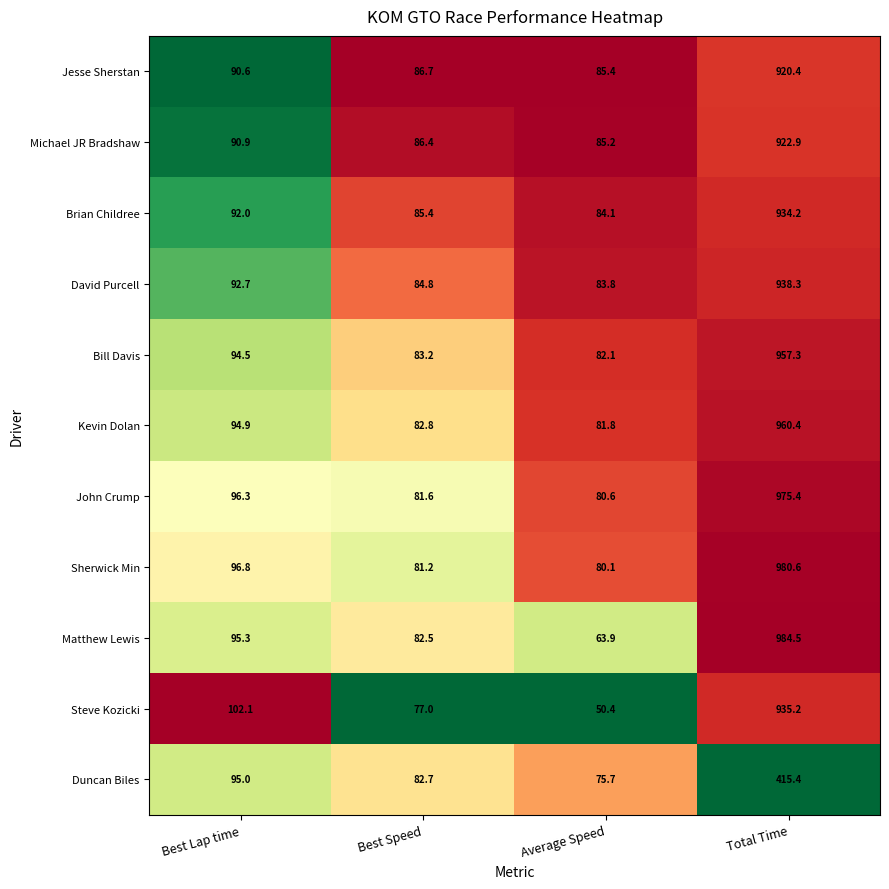

At which category is the sum across all series the highest?

Total Time